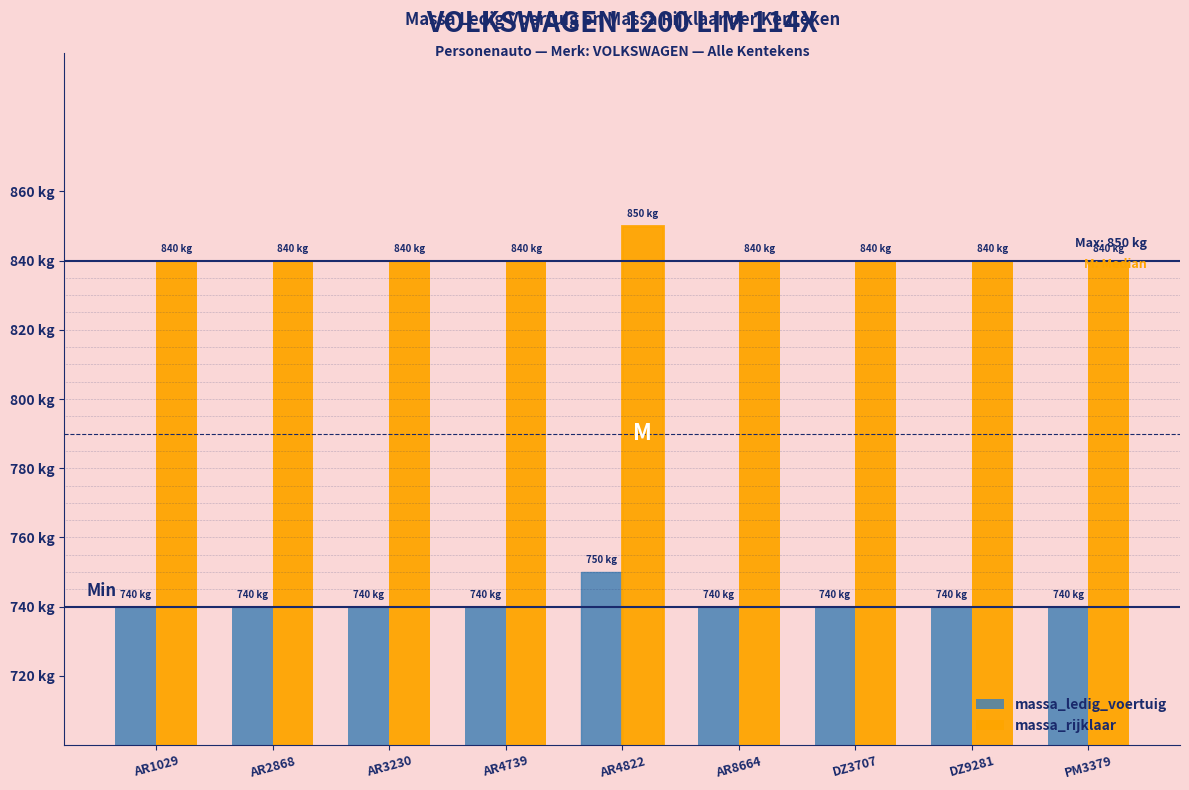

What are all the series names shown in the legend?

massa_ledig_voertuig, massa_rijklaar